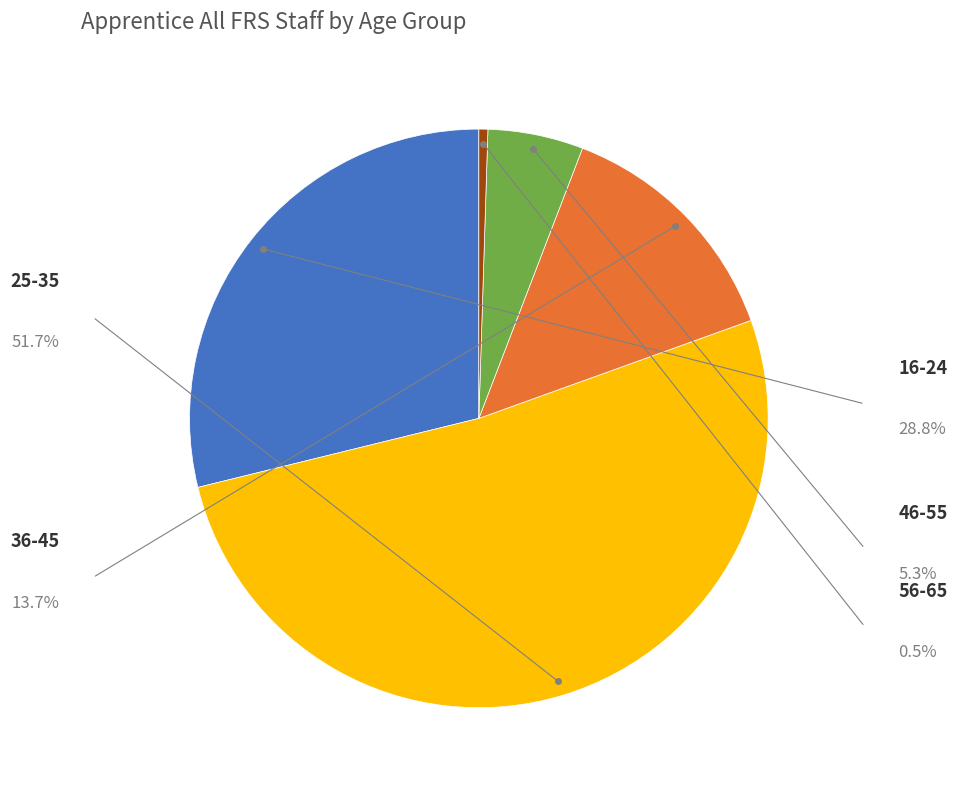

Count the number of slices in the pie.

5